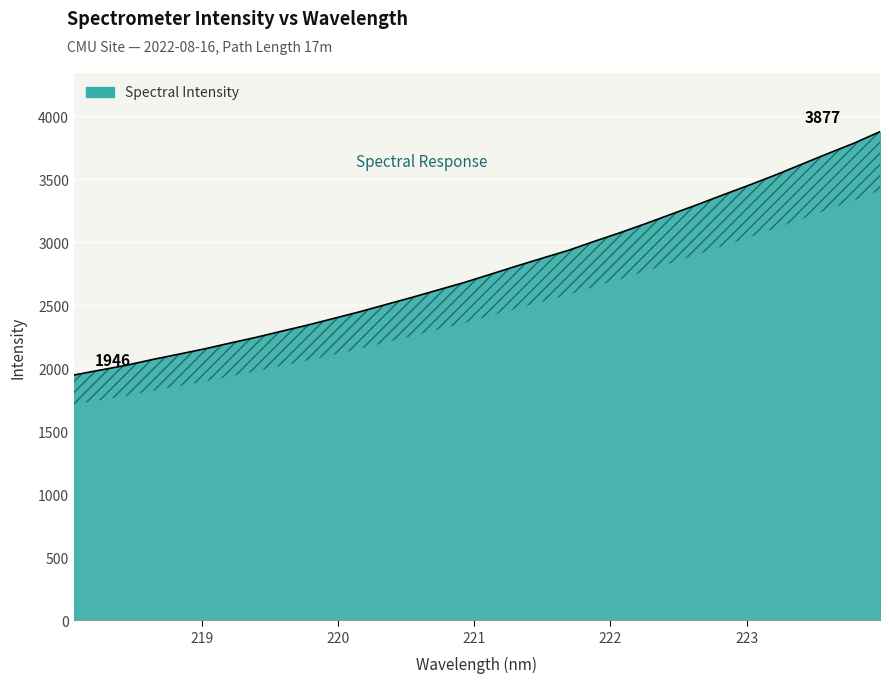

The value at 219.3979 is 2245.0. True or false?

True